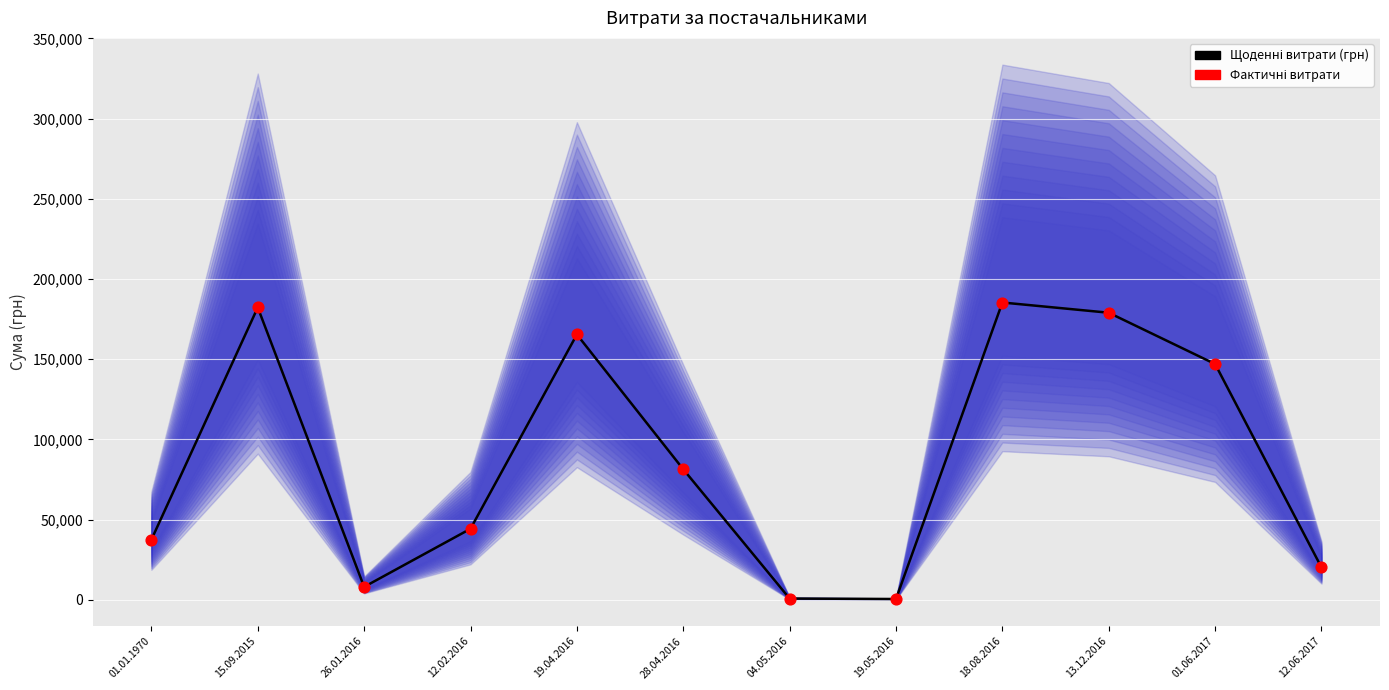

Which series has the largest Y range (max minus min)?

Щоденні витрати (грн)